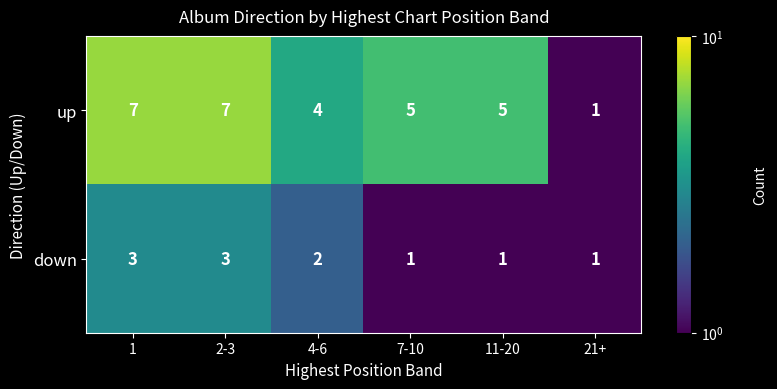

Is the value of down at 7-10 greater than the value of up at 11-20?

No